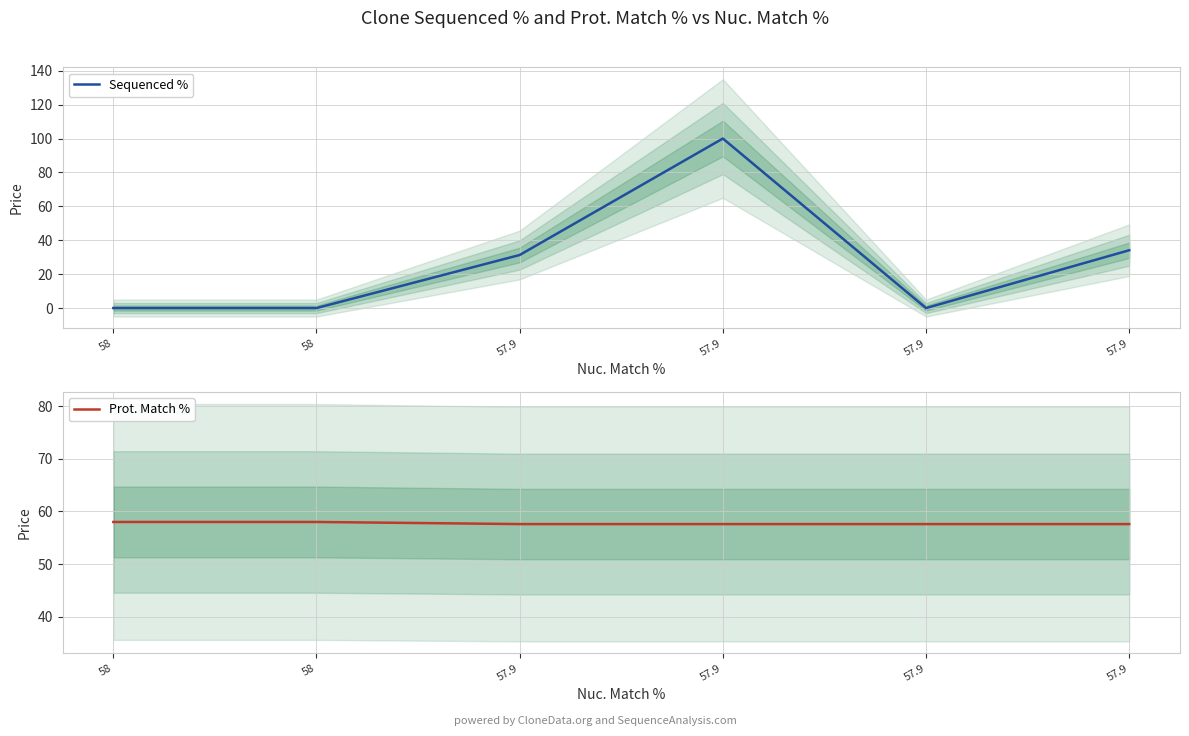

At which category is the sum across all series the highest?

57.9